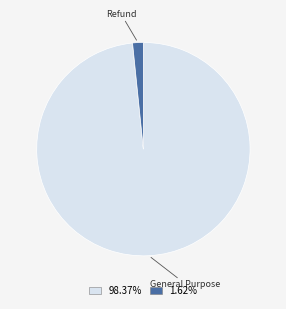

Is there any slice that represents more than half of the pie?

Yes